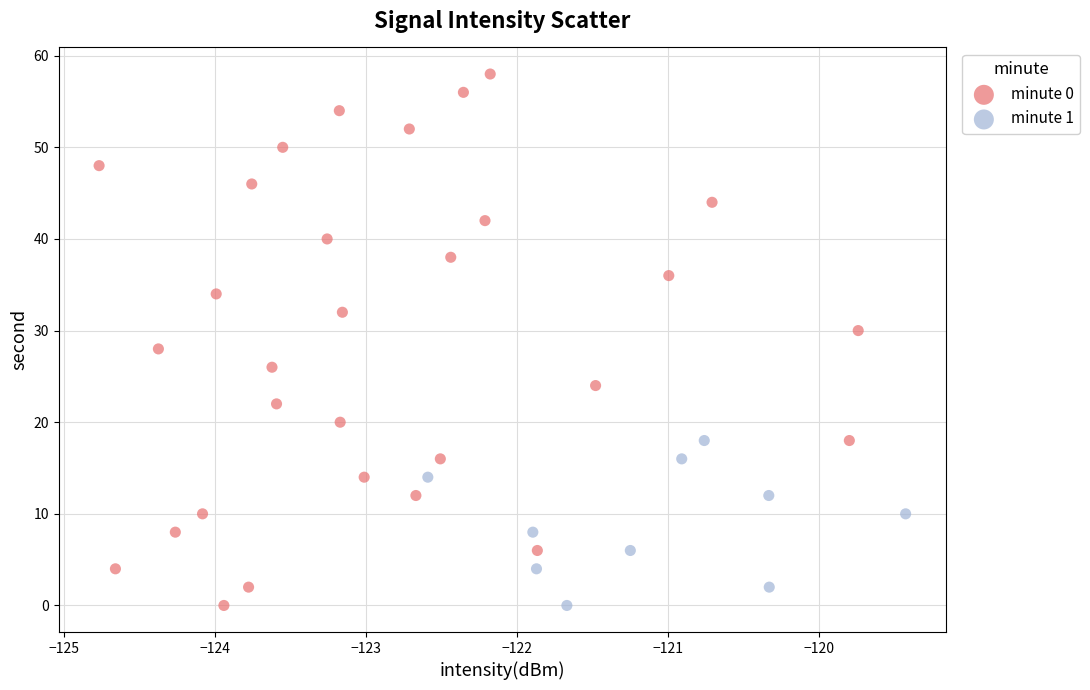

Which series reaches the maximum Y coordinate?

minute 0